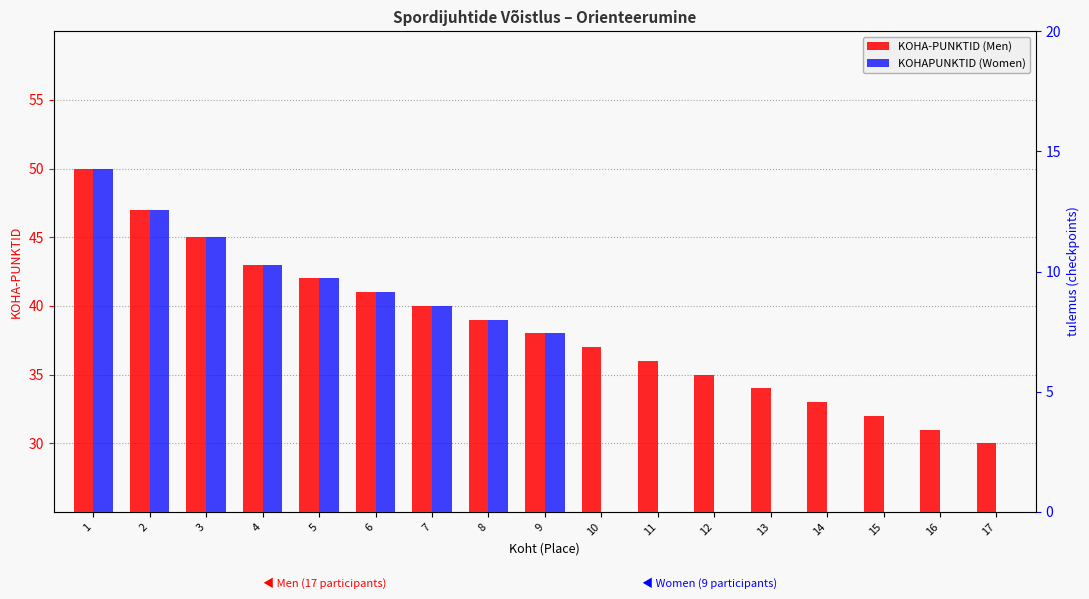

What is the lowest value of the KOHA-PUNKTID (Men) series?

30